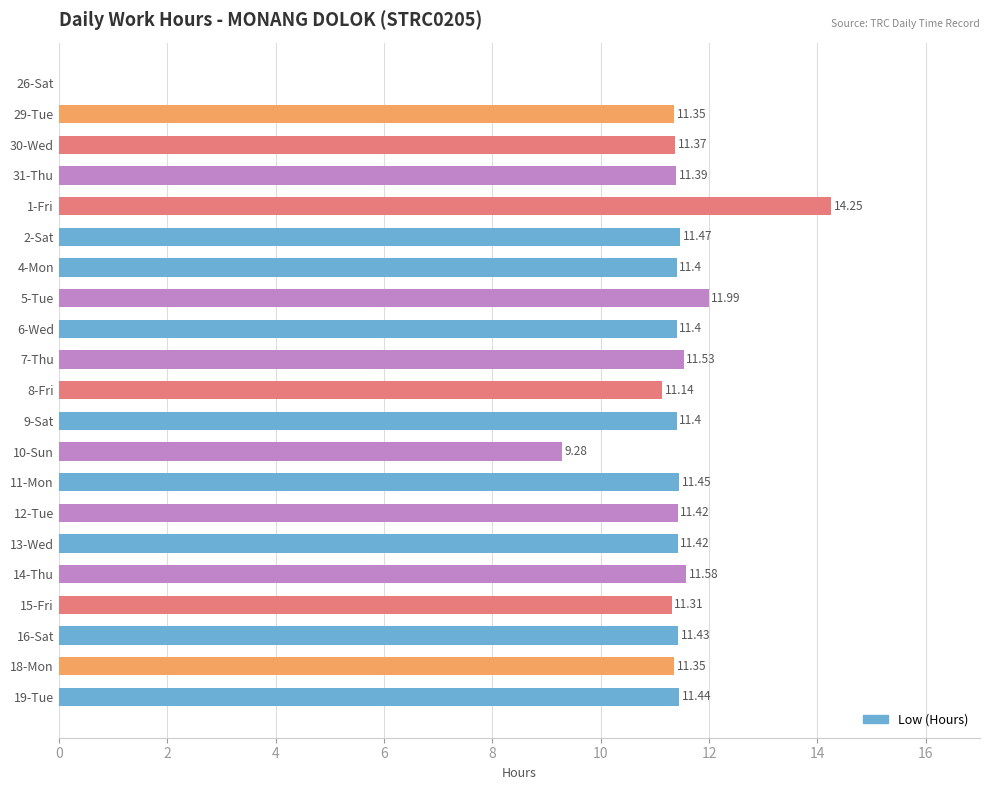

What is the sum of all values?

229.4